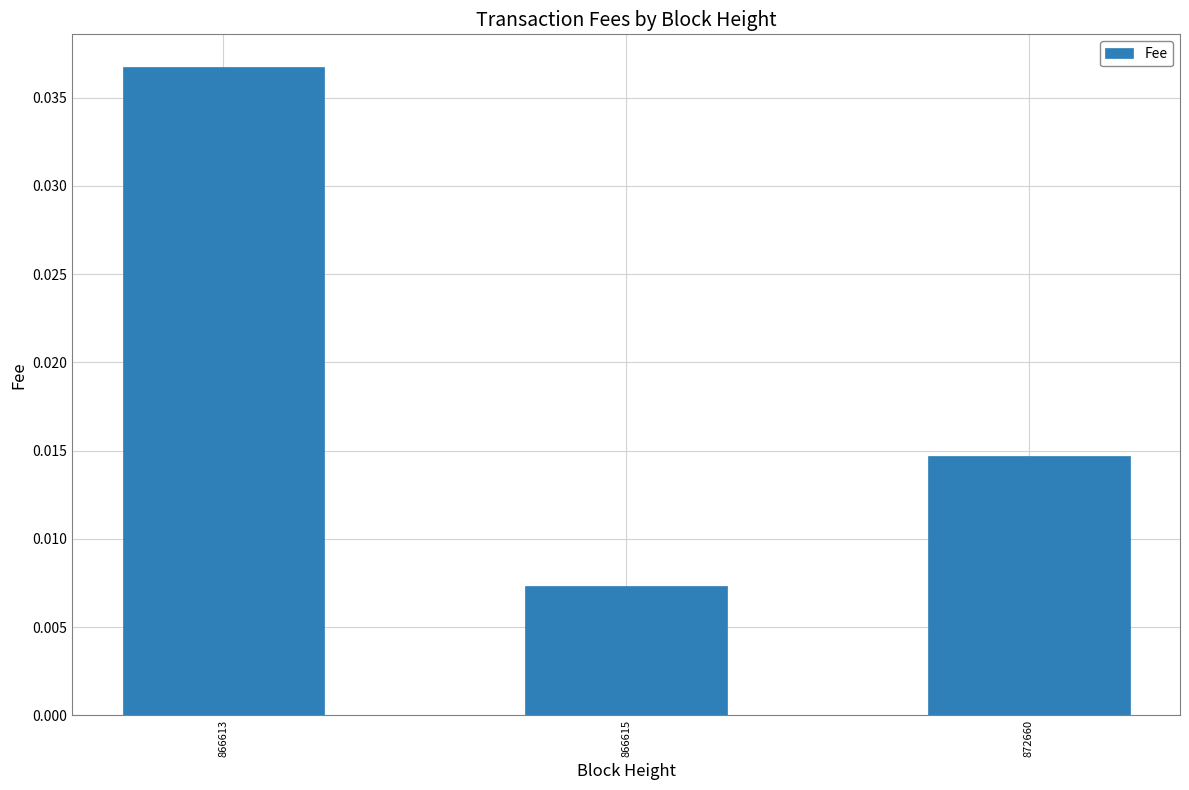

Which label corresponds to the largest value in the chart?

866613